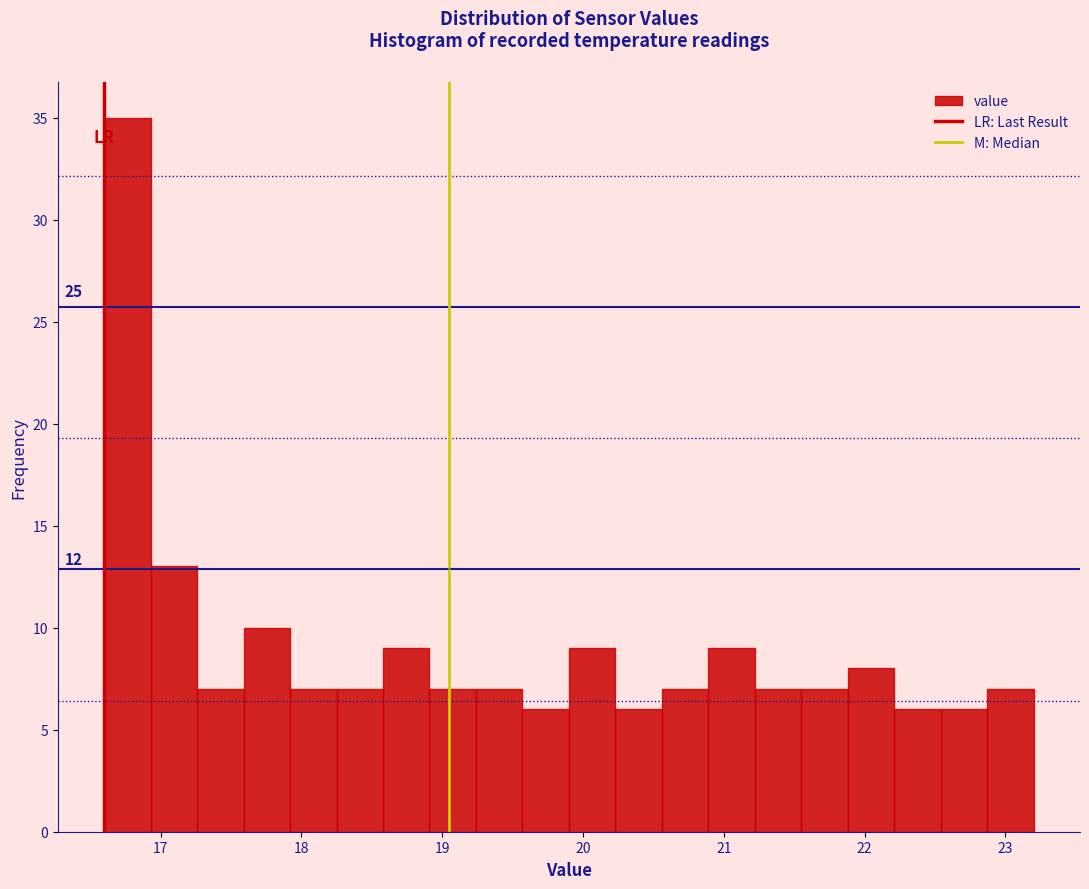

Read against the x-axis, roughly where is the centre of the tallest bar?

16.8